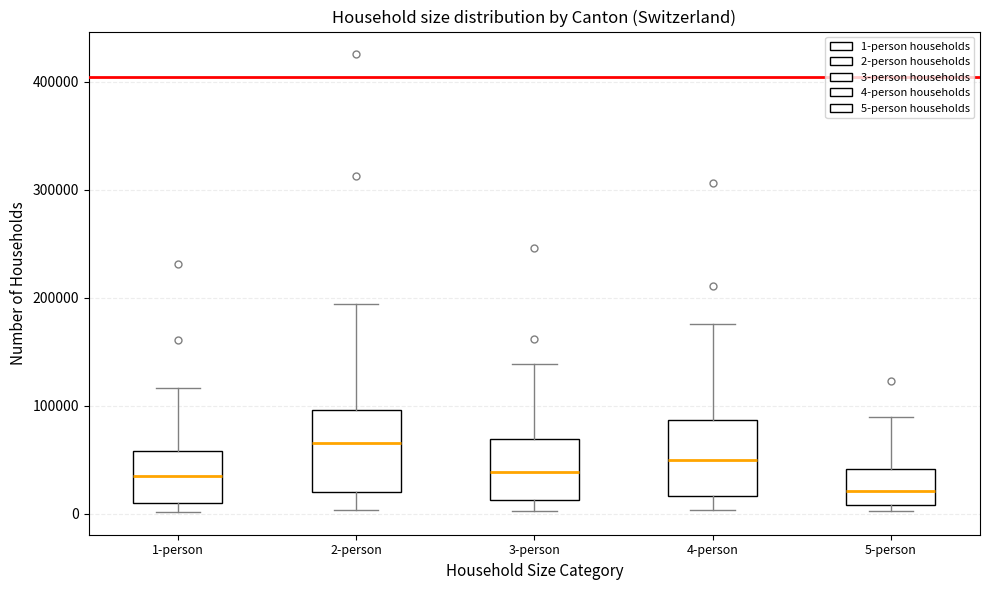

Reading left to right, read every box against the y-axis: the position of its median line, the range the box covers, and the ends of its whiskers. The values are not printed on the chart, so give them approximately, as read against the axis.

1-person: median 40000, box 10000 to 60000, whiskers 0 to 120000
2-person: median 70000, box 20000 to 100000, whiskers 0 to 190000
3-person: median 40000, box 10000 to 70000, whiskers 0 to 140000
4-person: median 50000, box 20000 to 90000, whiskers 0 to 180000
5-person: median 20000, box 10000 to 40000, whiskers 0 to 90000